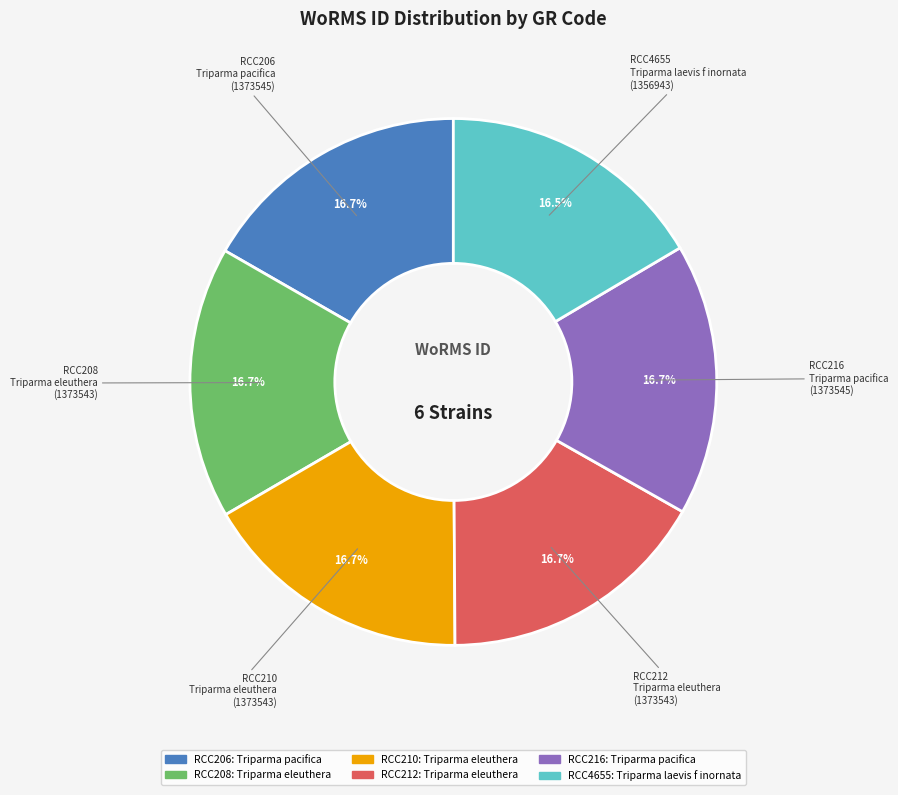

Count the number of slices in the pie.

6